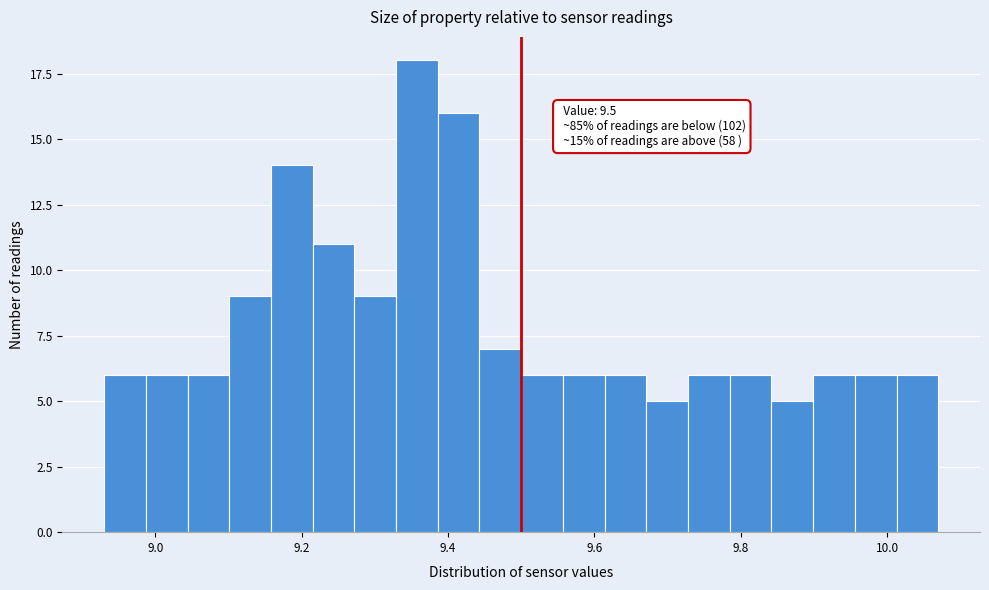

Read against the x-axis, roughly where is the centre of the tallest bar?

9.36